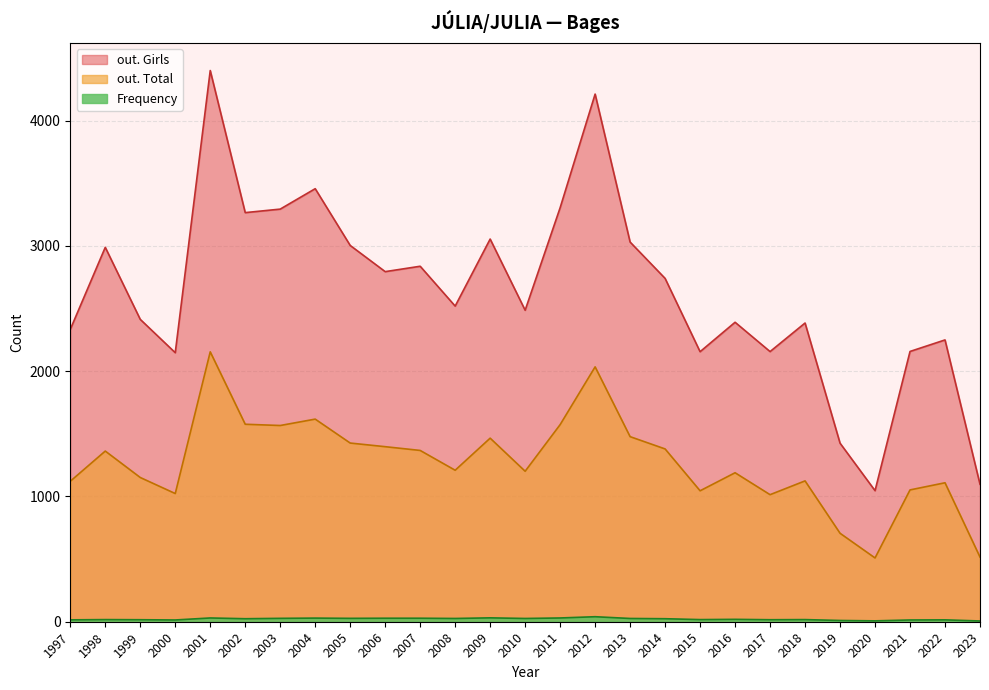

What value does the out. Girls series have at 1998, to the nearest 50?

3000